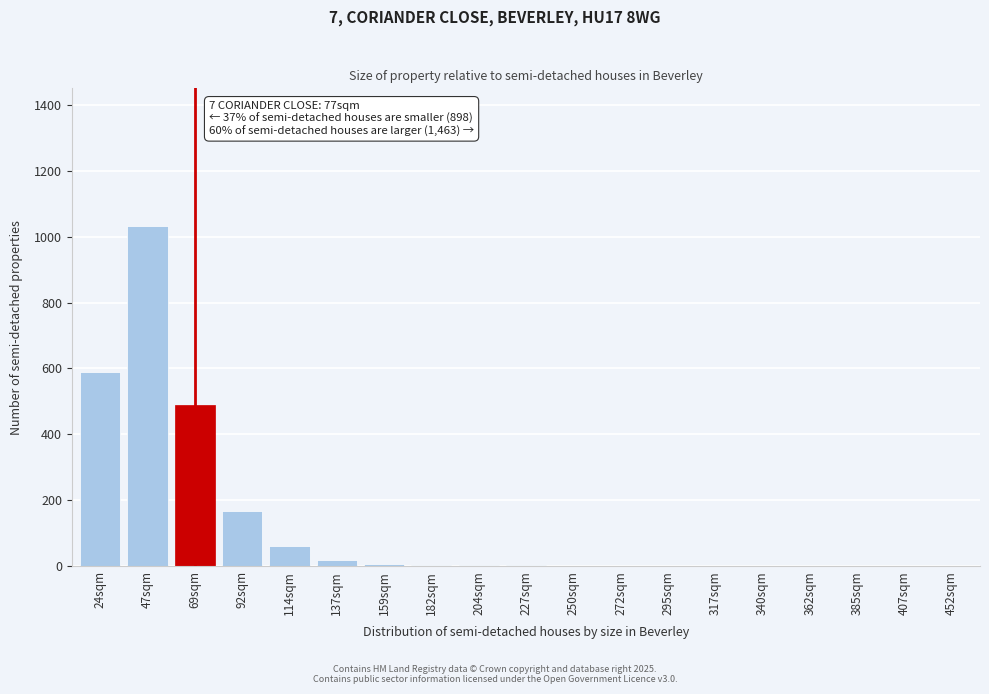

What is the change in value from 69sqm to 452sqm?

-488